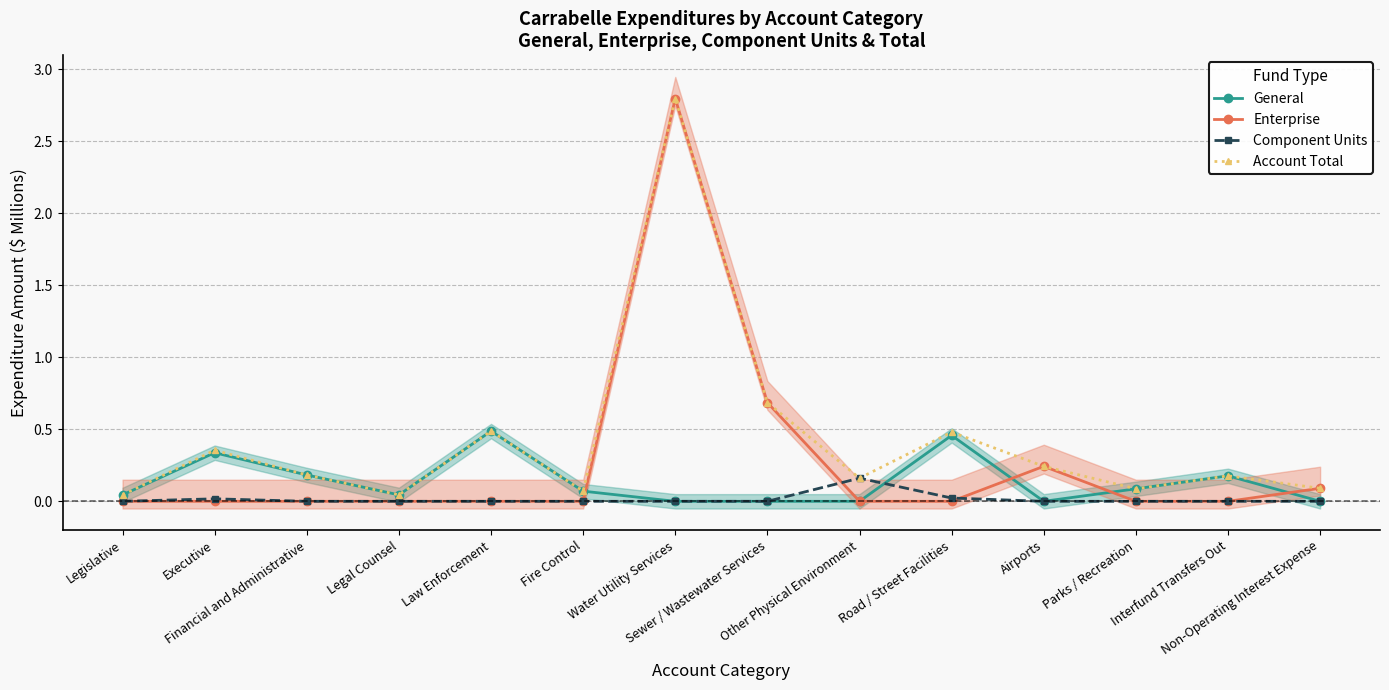

Between Water Utility Services and Other Physical Environment, which is larger?

Water Utility Services